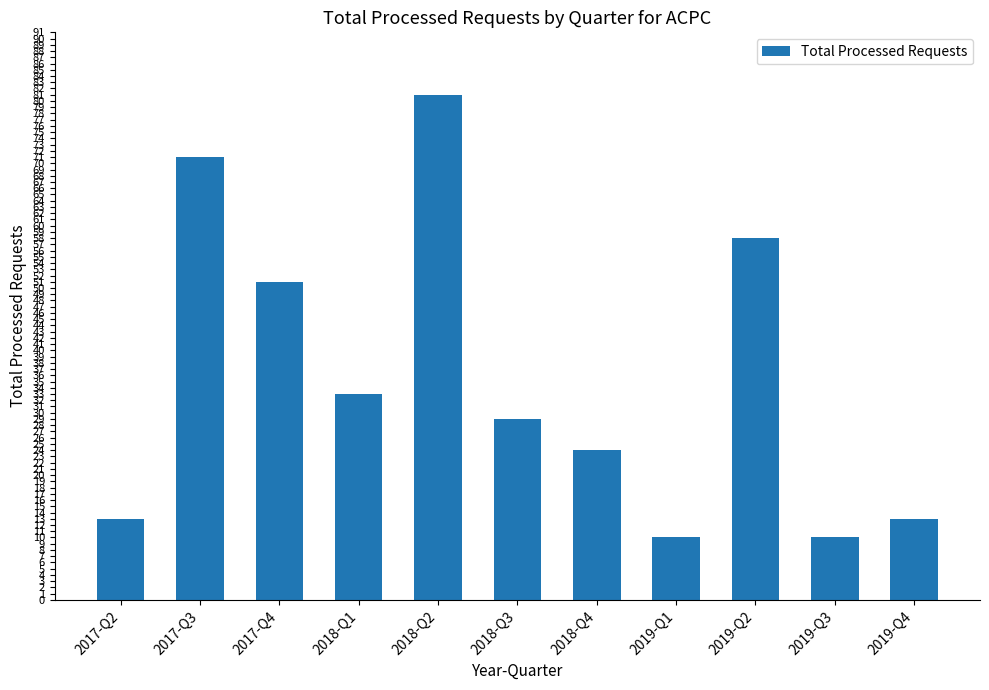

The chart shows a value of 15 at 2019-Q3. True or false?

False